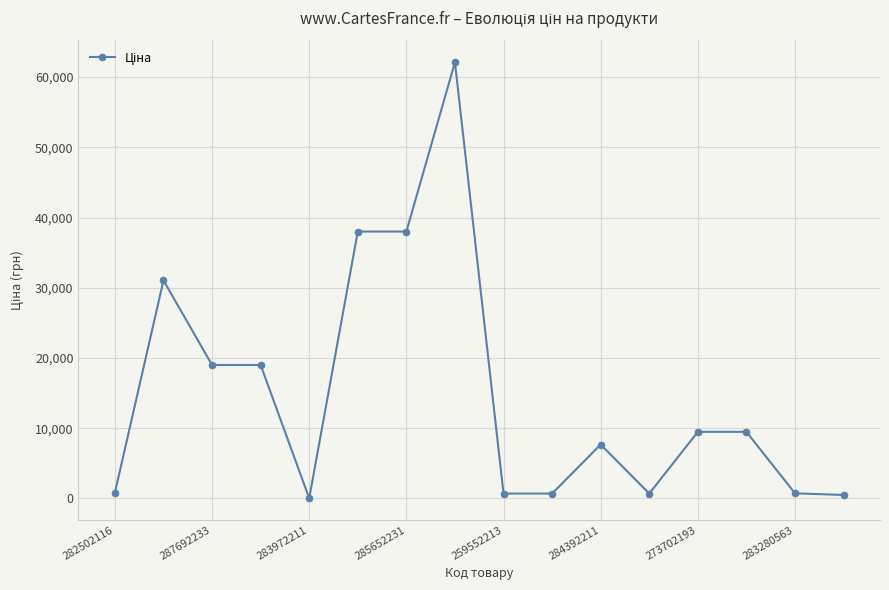

What is the value of the 3rd point from the left?

19005.7